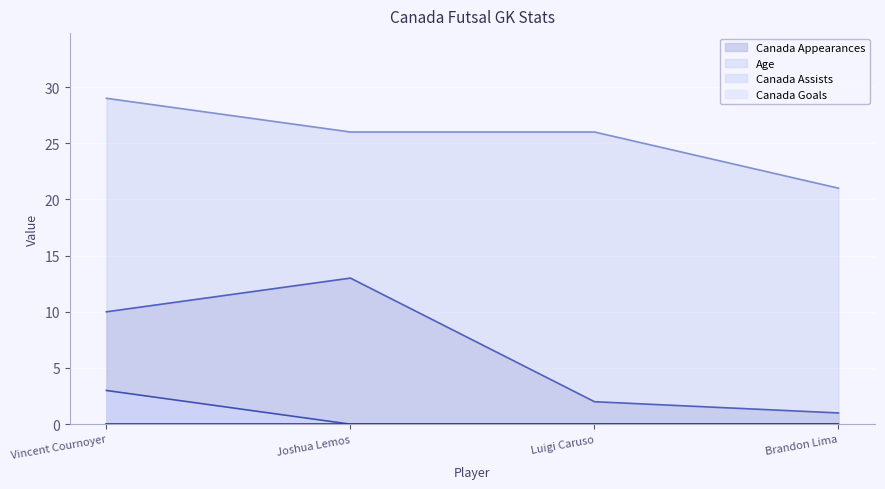

What position from the right is Joshua Lemos?

3